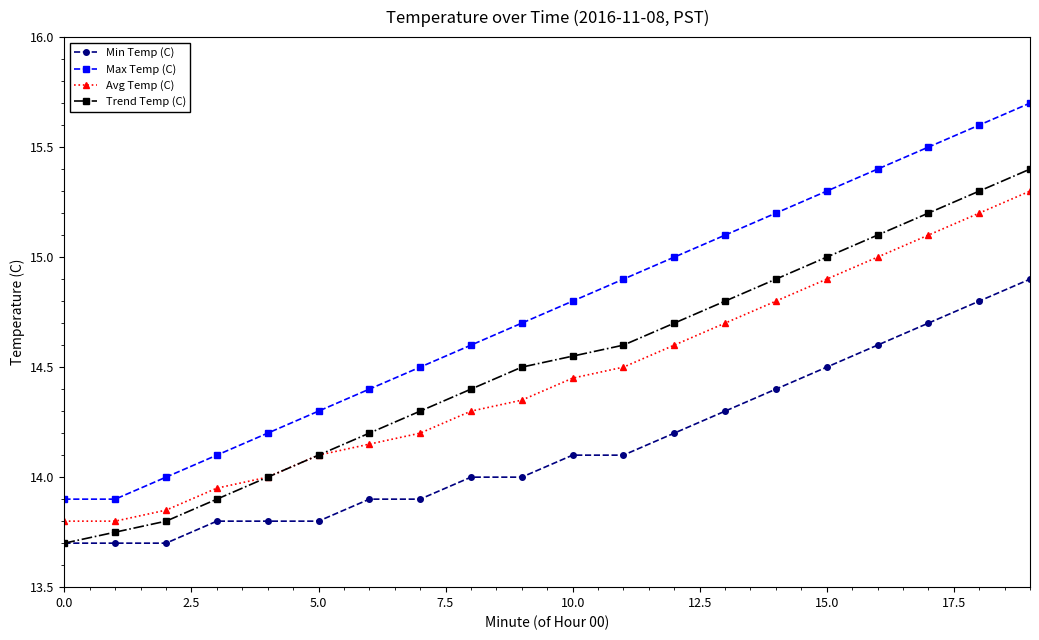

True or false: Max Temp (C) and Avg Temp (C) intersect in this chart.

False